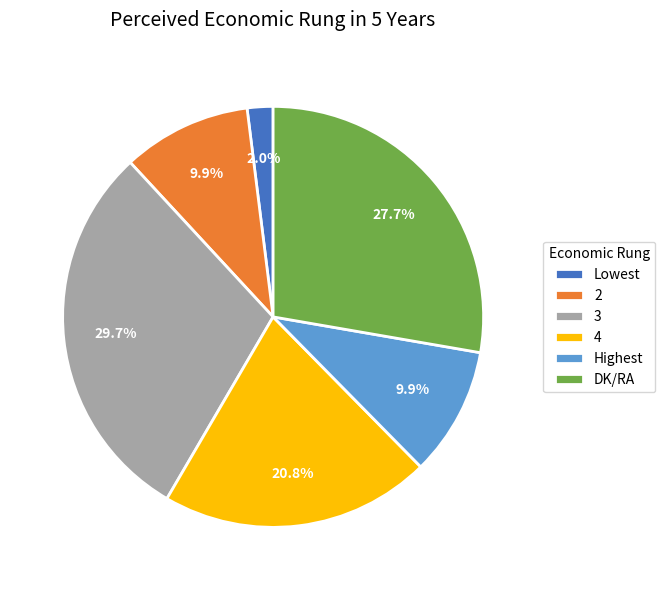

Is it true that 3 is 38% of the pie?

False